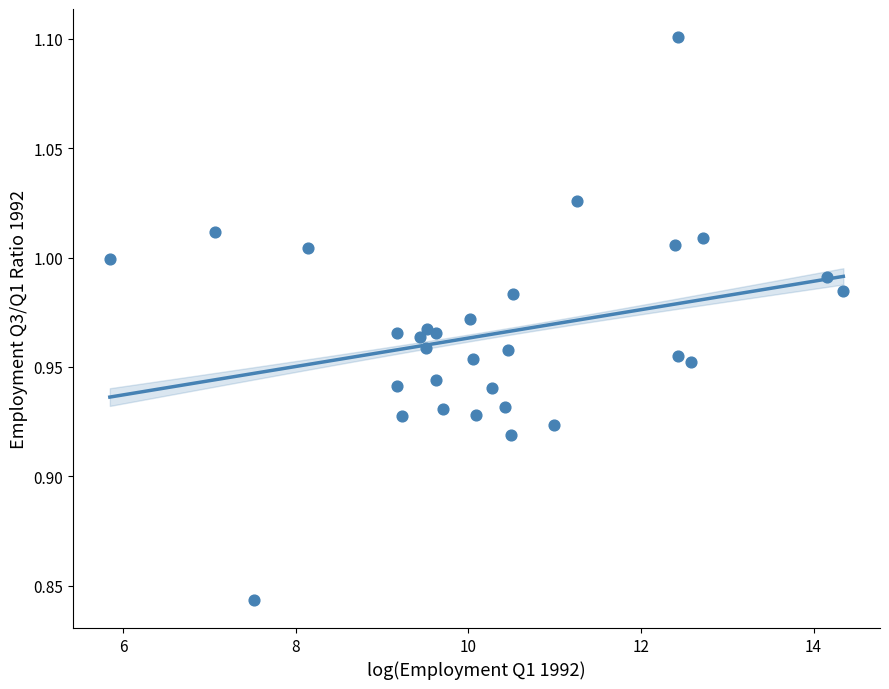

What is the range of X values (max minus min)?

8.5